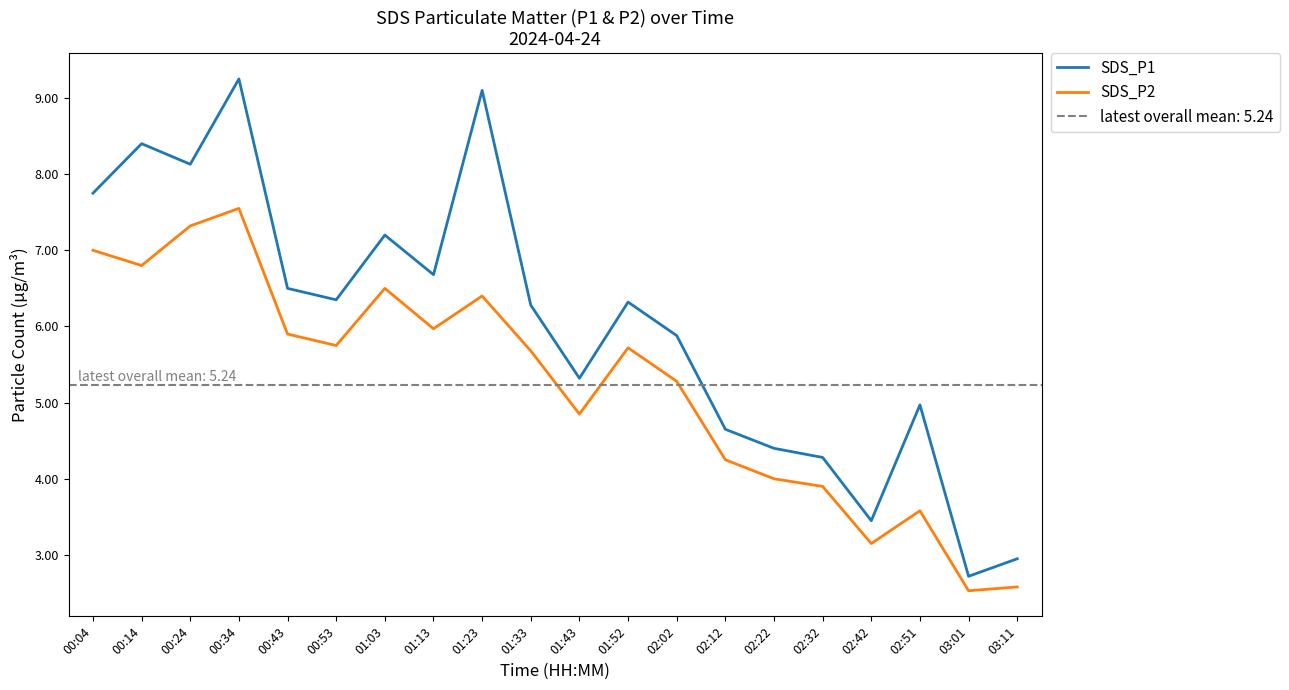

At which category does SDS_P2 reach its first local peak?

00:34